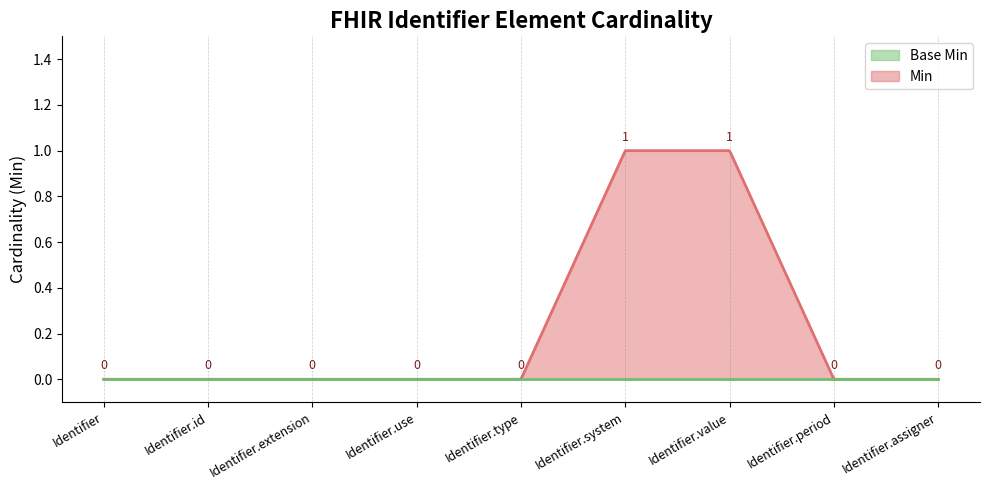

True or false: Min and Base Min intersect in this chart.

False